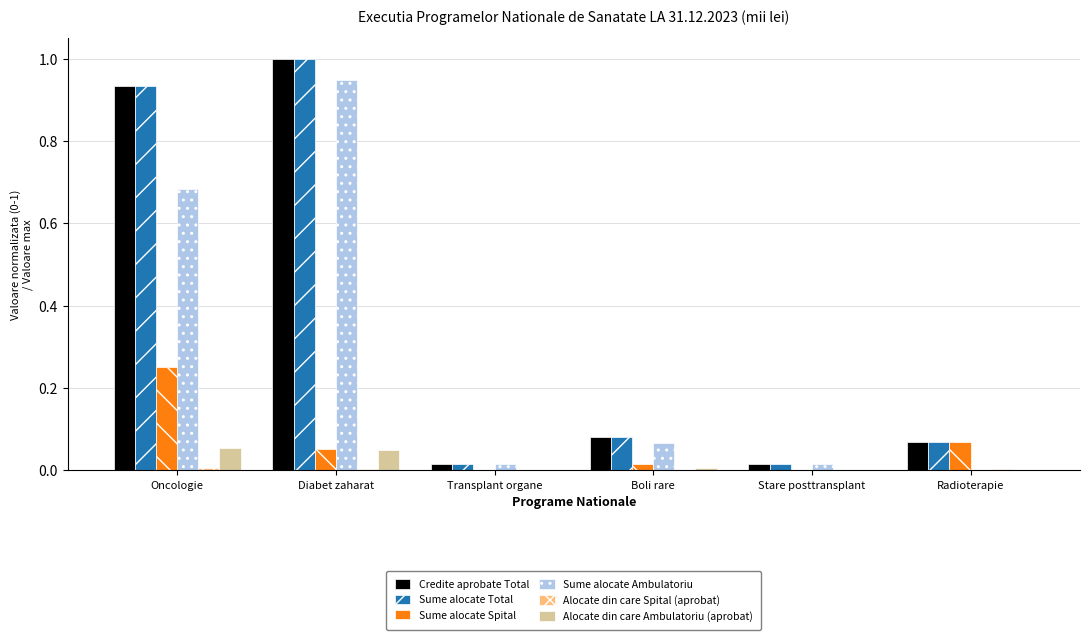

Which series has the widest spread of values?

Credite aprobate Total